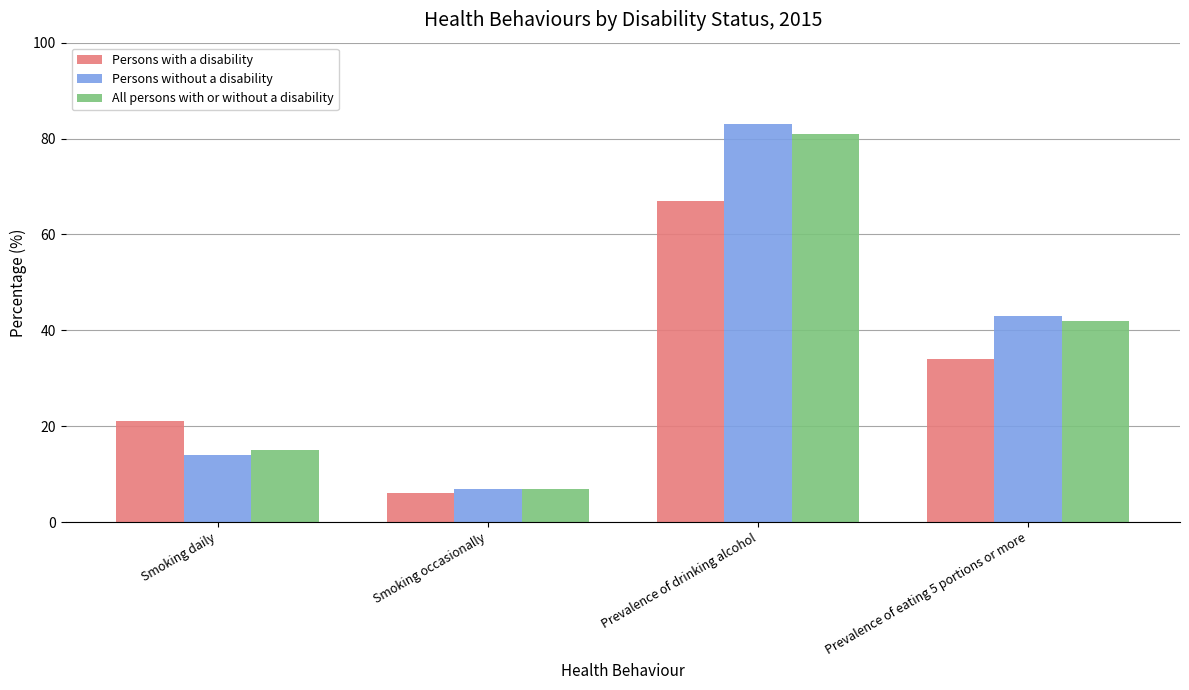

What is the difference between the maximum and minimum values in the Persons without a disability series?

76